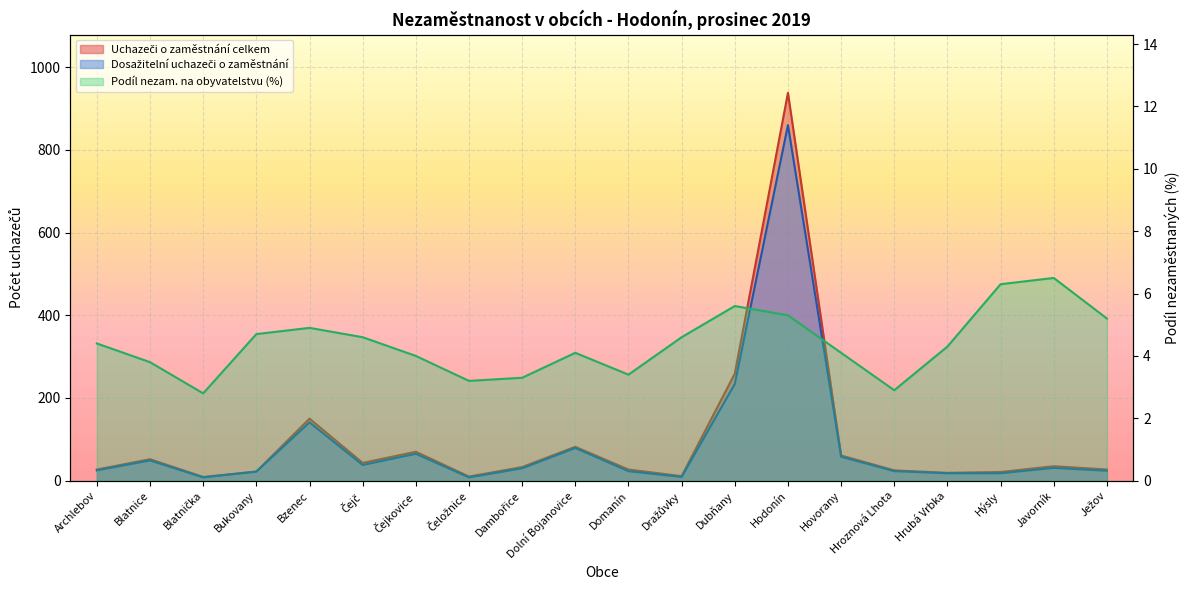

What is the label of the 4th point from the left?

Bukovany